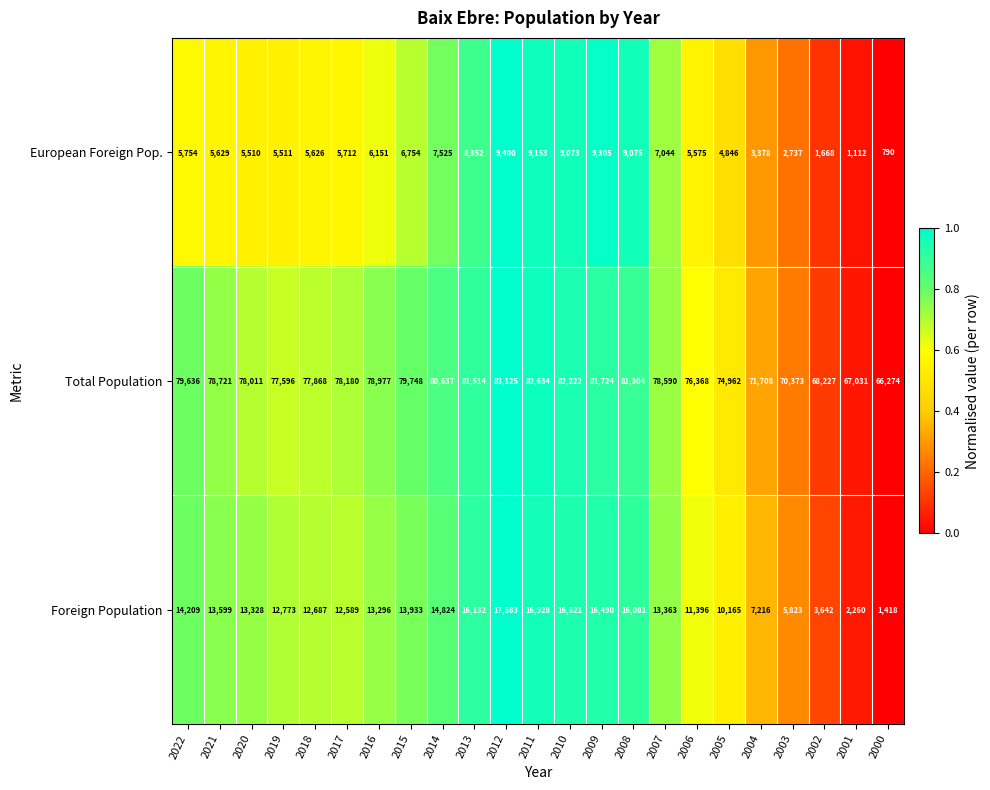

The European Foreign Pop. series shows 677 at 2003. True or false?

False